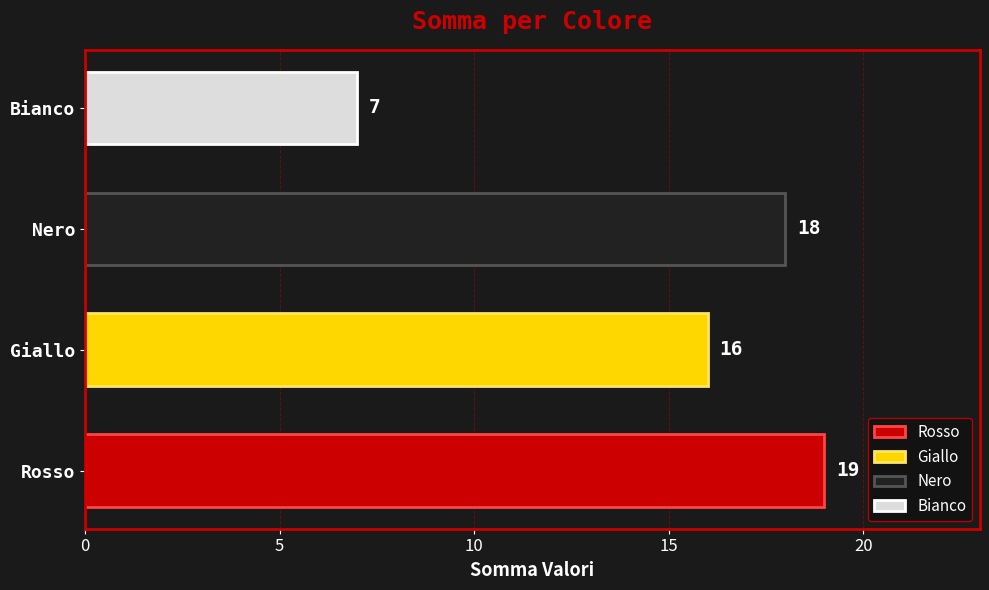

Are the bars grouped side by side (vs. stacked)?

No